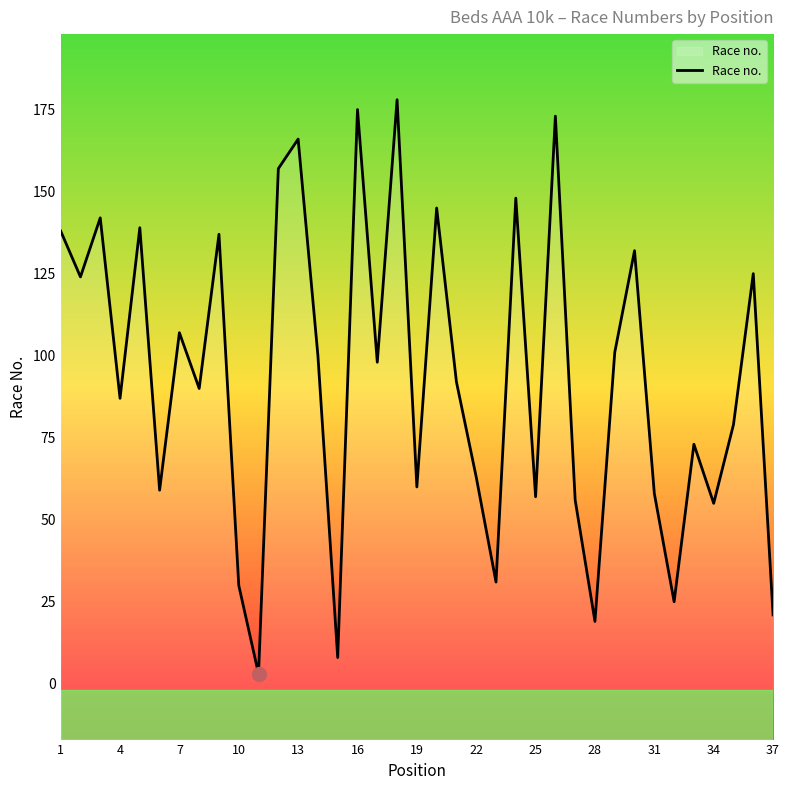

What is the value of the 6th point from the left?

59